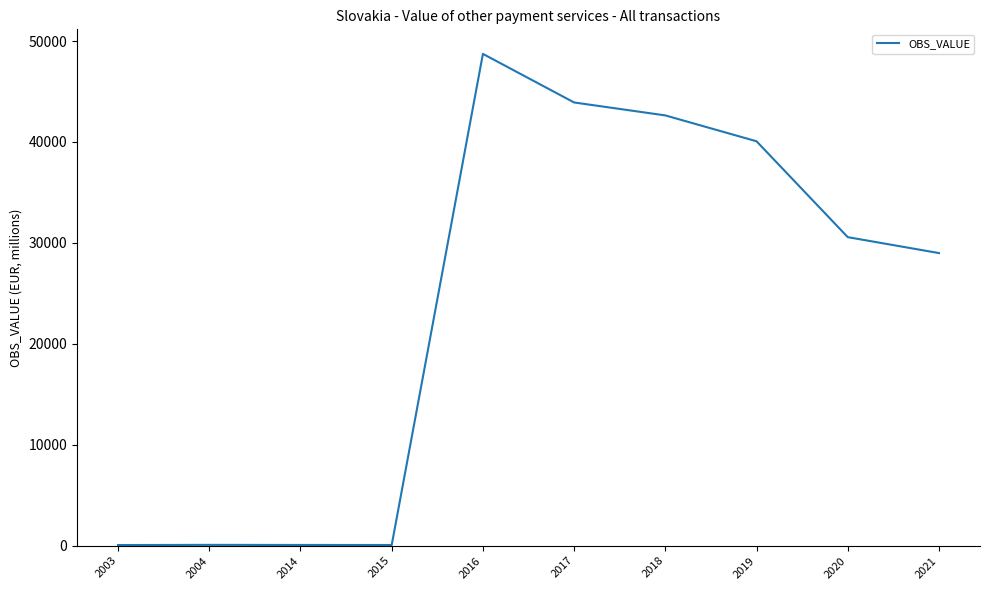

The chart shows a value of 69.8 at 2015. True or false?

True